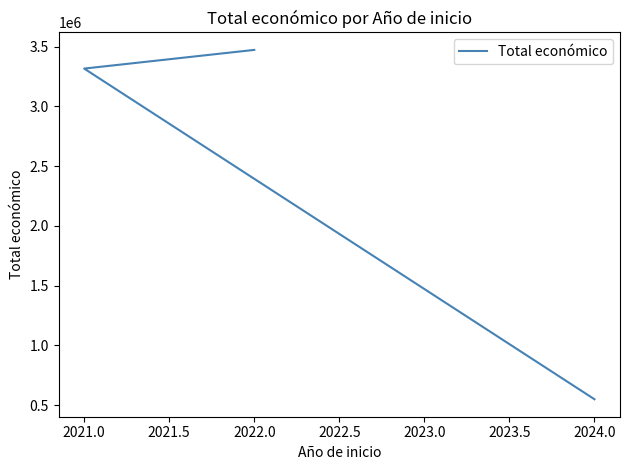

What is the ratio of the value at 2021.0 to the value at 2024.0?

6.0